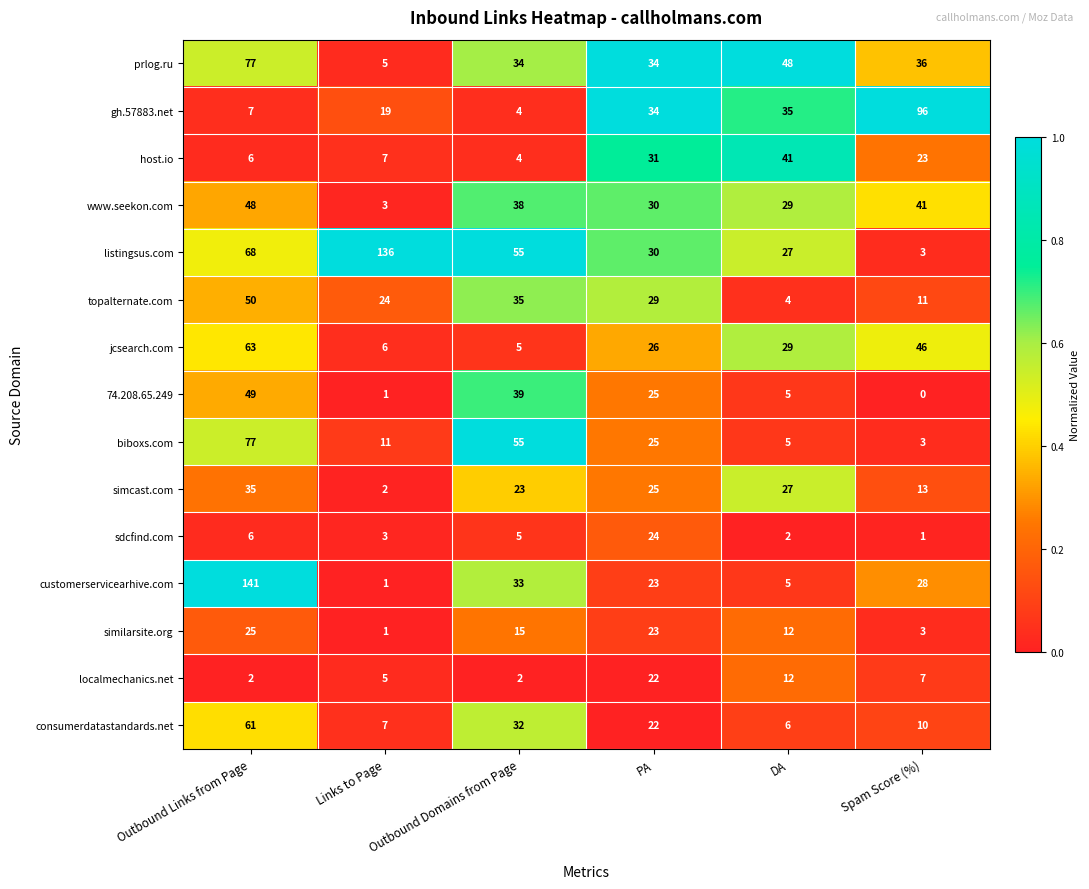

Where does the topalternate.com series first go above 29?

Outbound Links from Page